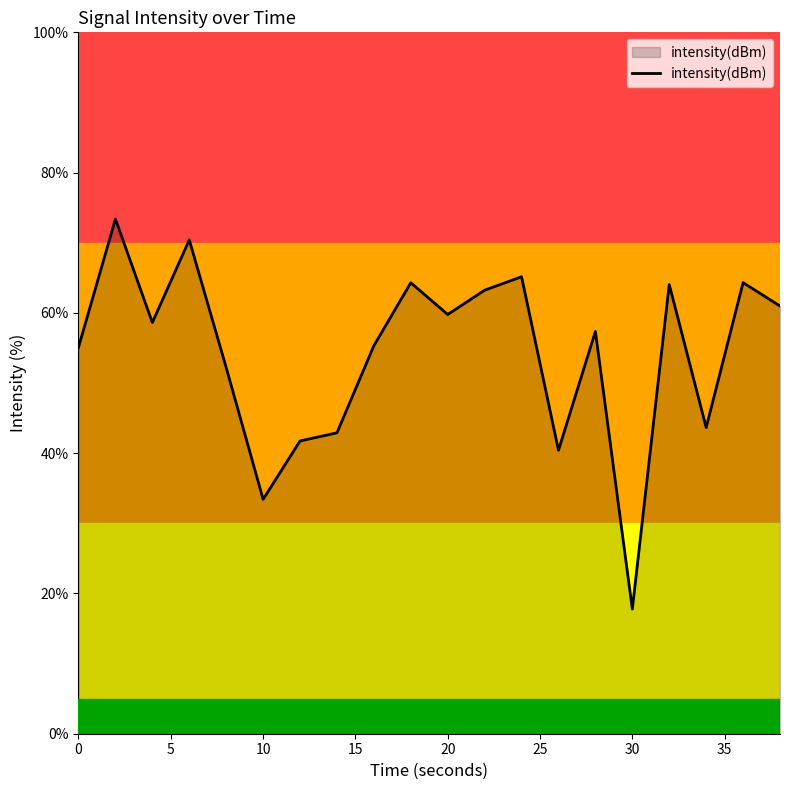

What is the greatest value displayed?

73.4